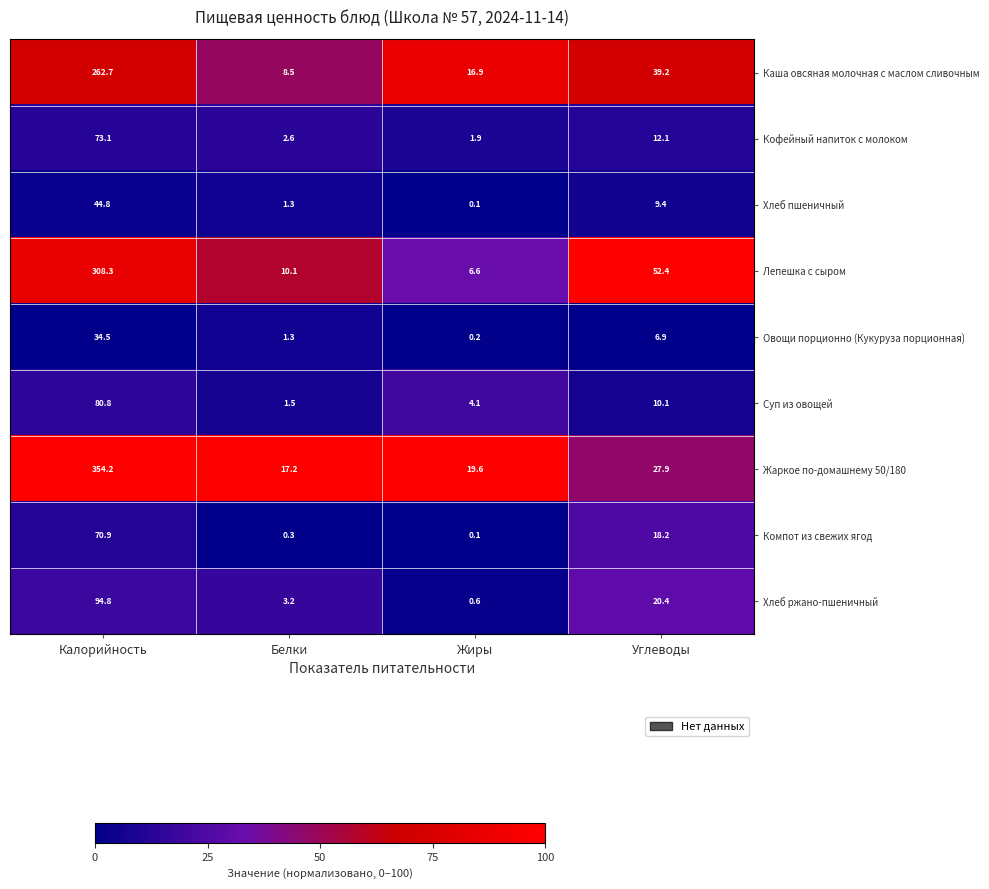

What is the average value of the Хлеб пшеничный series?

13.9